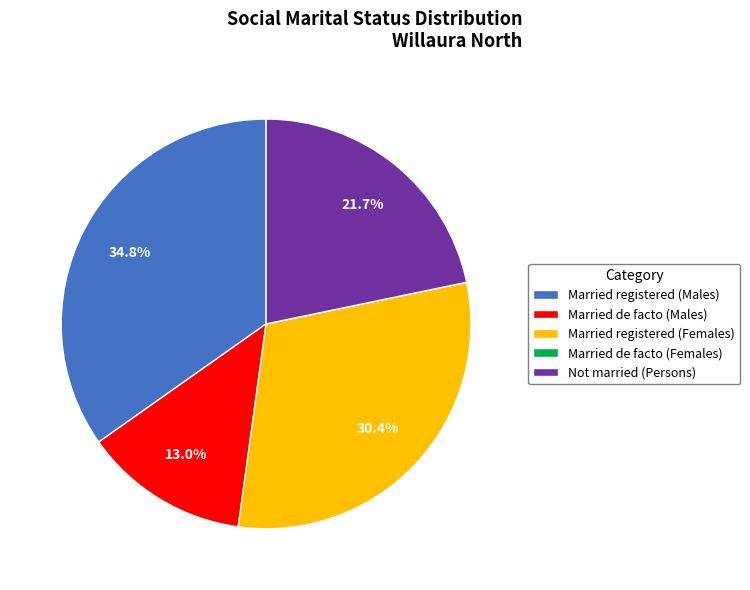

What is the largest slice in the pie chart?

Married registered (Males)